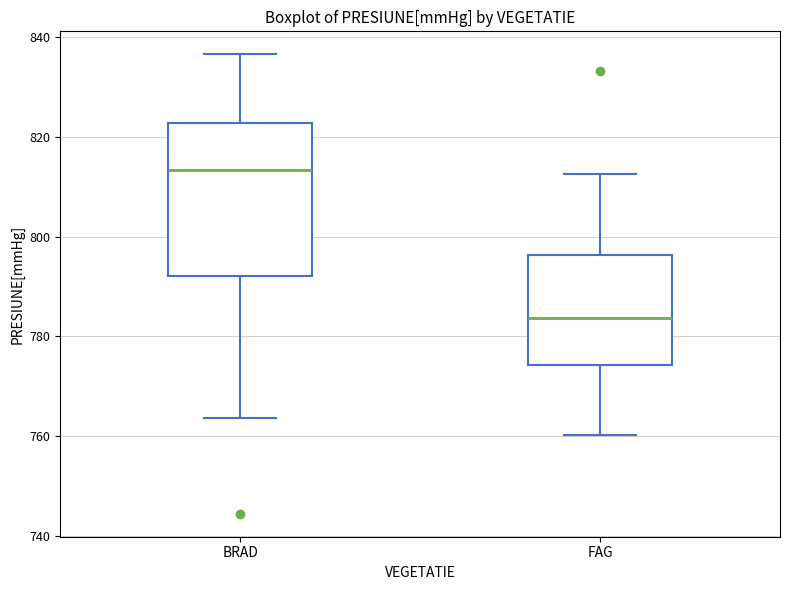

Comparing the boxes themselves (not the whiskers), which one is the tallest?

BRAD